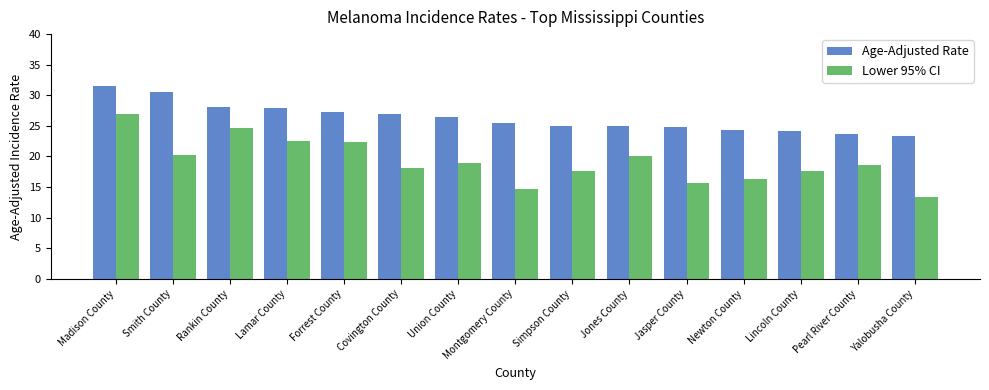

List the series in order of their overall mean, lowest first.

Lower 95% CI, Age-Adjusted Rate